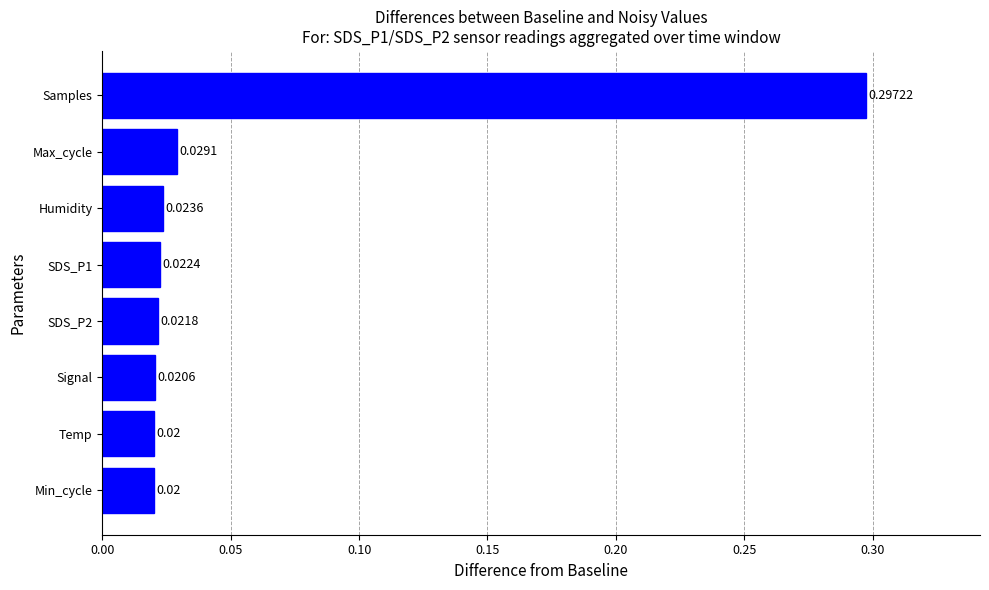

What is the sum of all values?

0.5